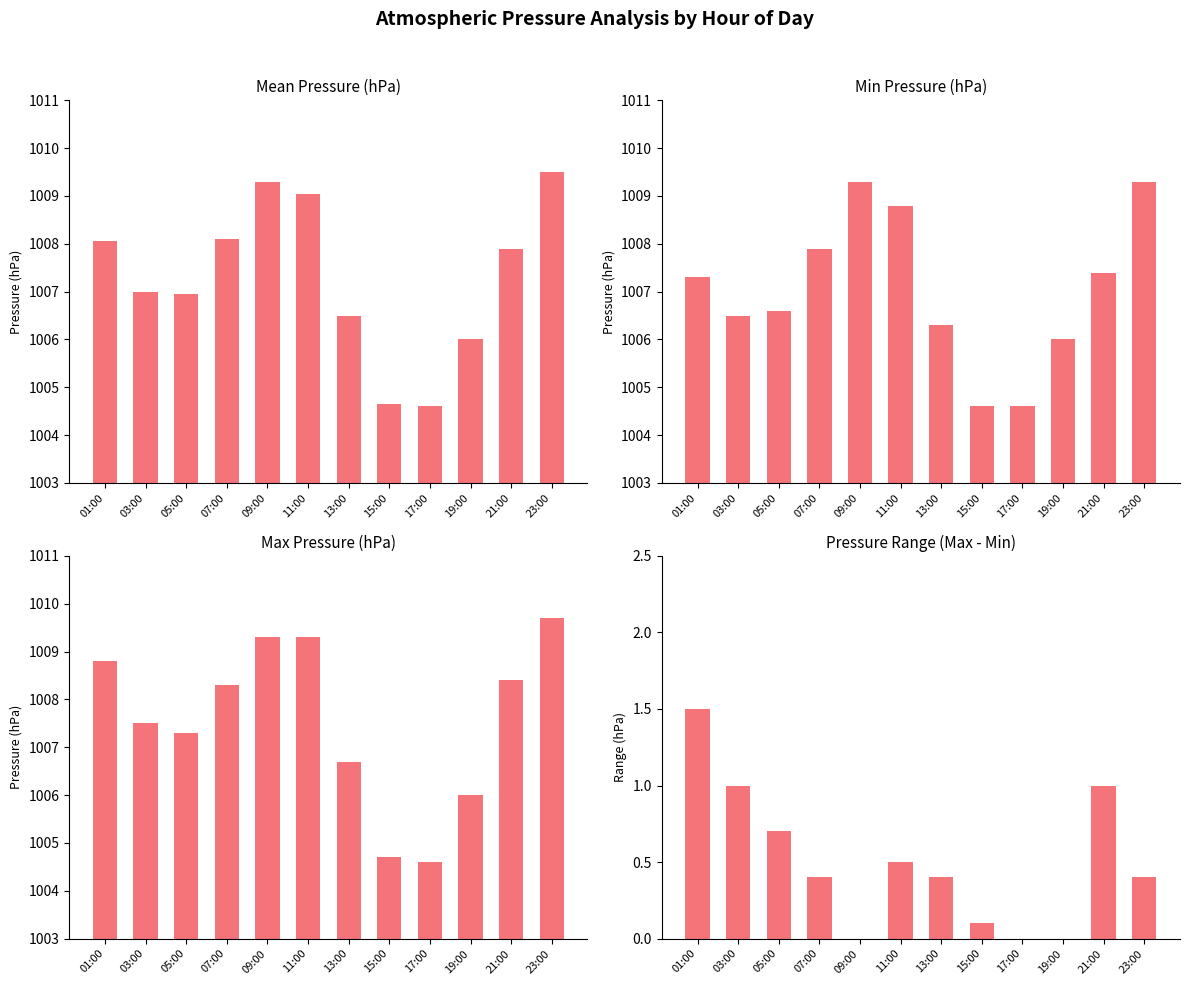

Which series has the largest range (max minus min)?

Max Pressure